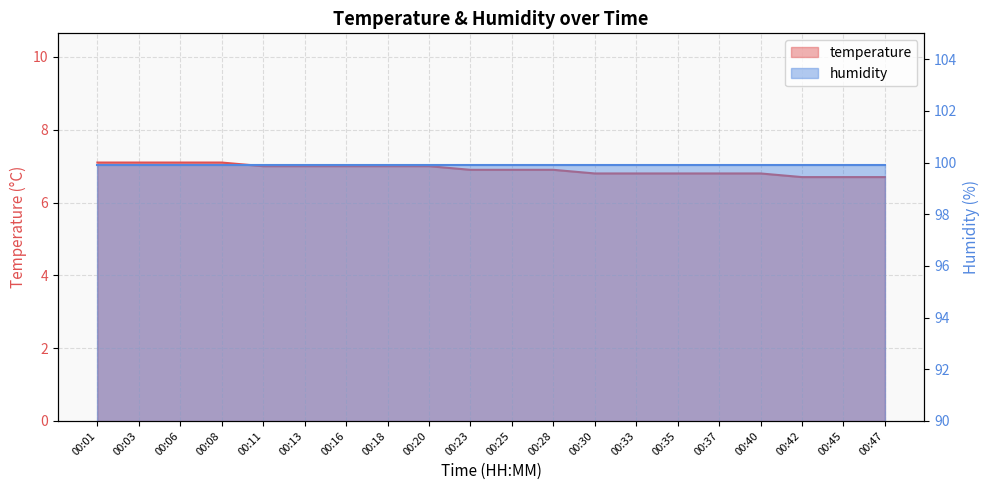

True or false: the data shows 6.7 at 00:47.

True